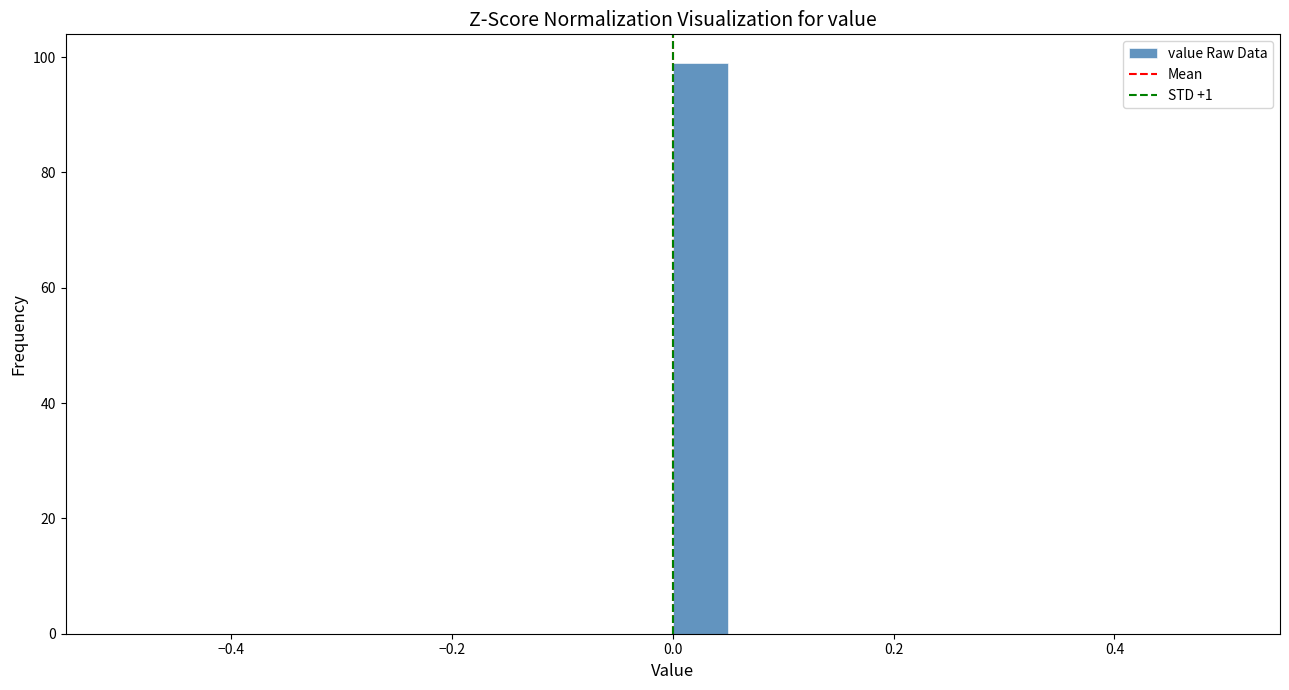

Read against the x-axis, roughly where is the centre of the tallest bar?

0.02